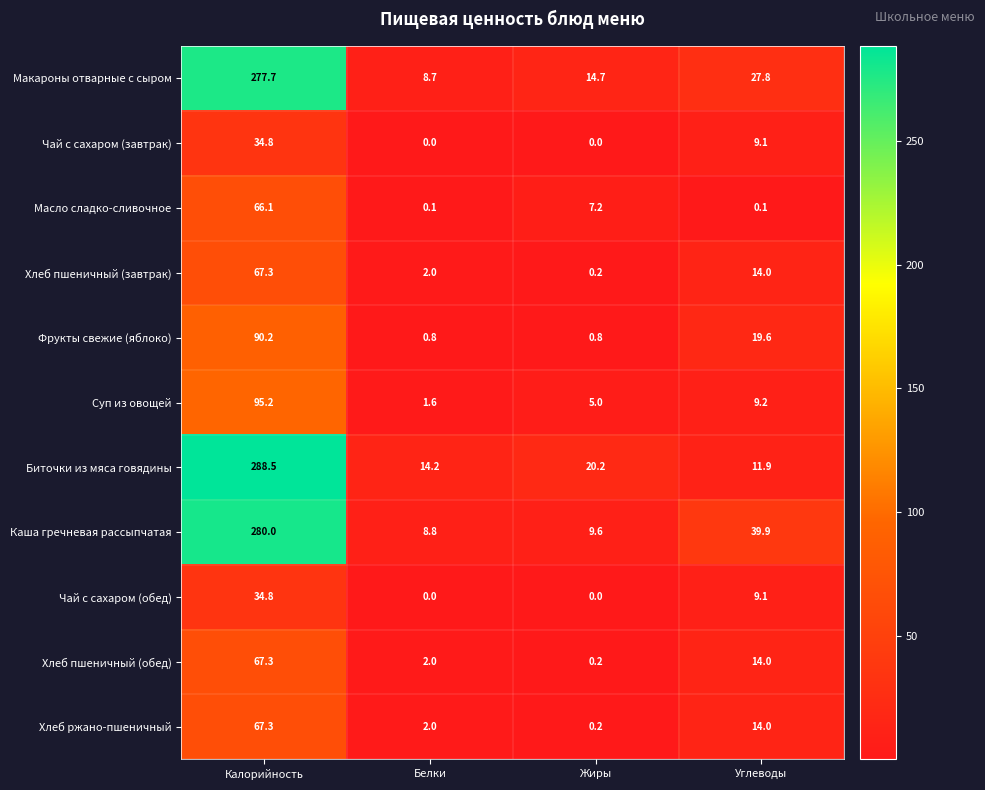

Which series has the largest total across all categories?

Каша гречневая рассыпчатая